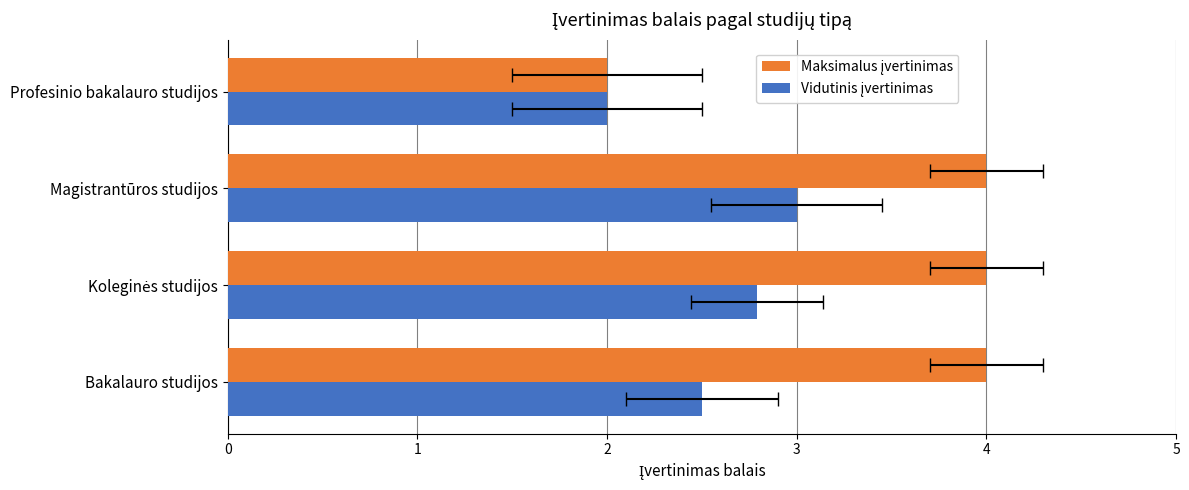

True or false: Maksimalus įvertinimas has a value of 4.0 at Bakalauro studijos.

True